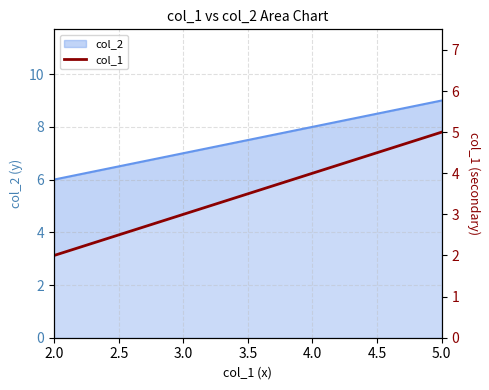

Count the number of values greater than 4.

1